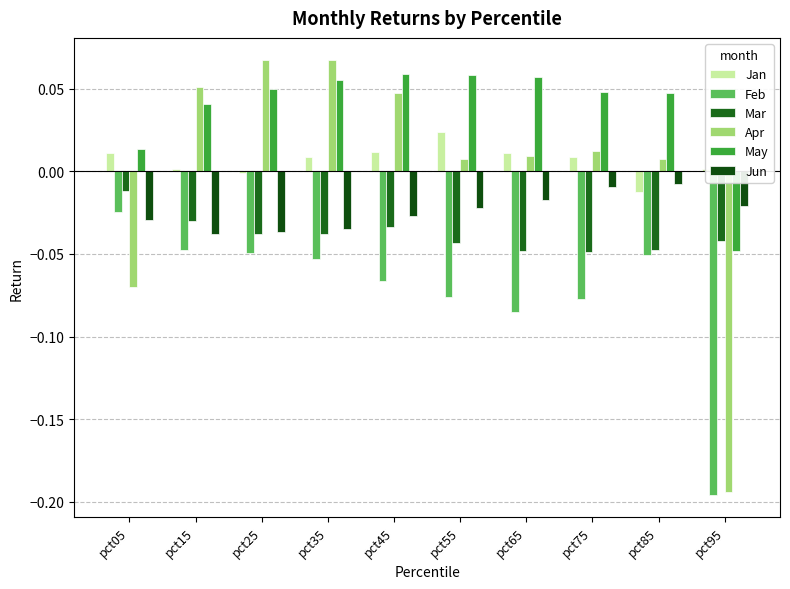

Which has a higher value, pct45 or pct15?

pct45